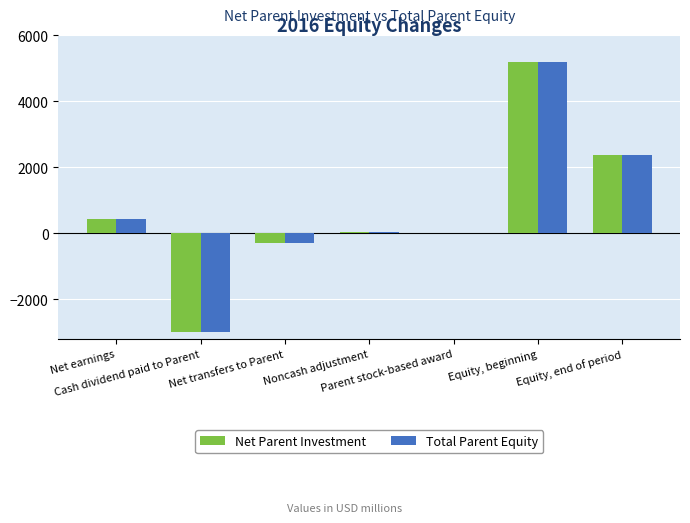

The value of Total Parent Equity at Noncash adjustment is 33.8. True or false?

True